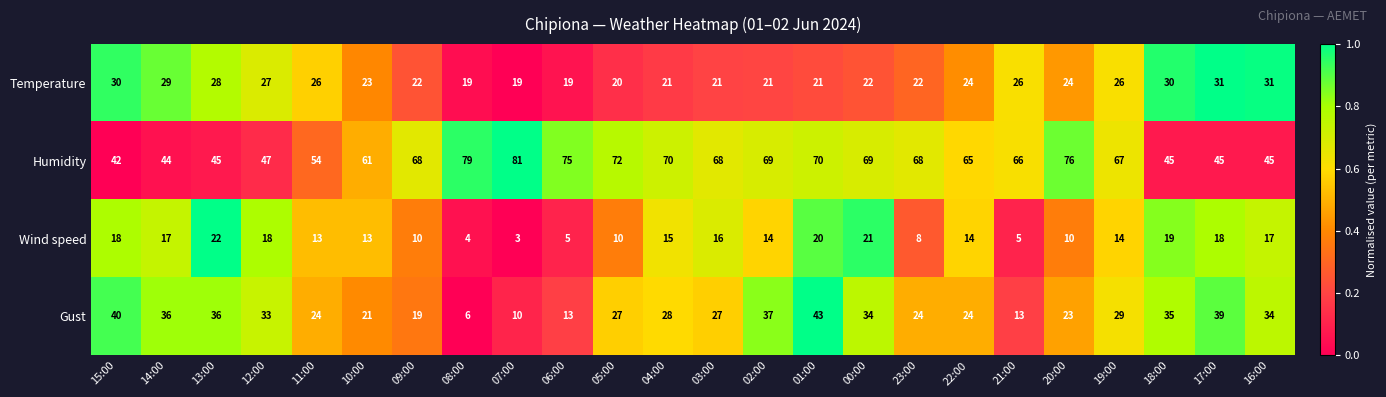

At 18:00, list the series in order from smallest to largest.

Wind speed, Temperature, Gust, Humidity